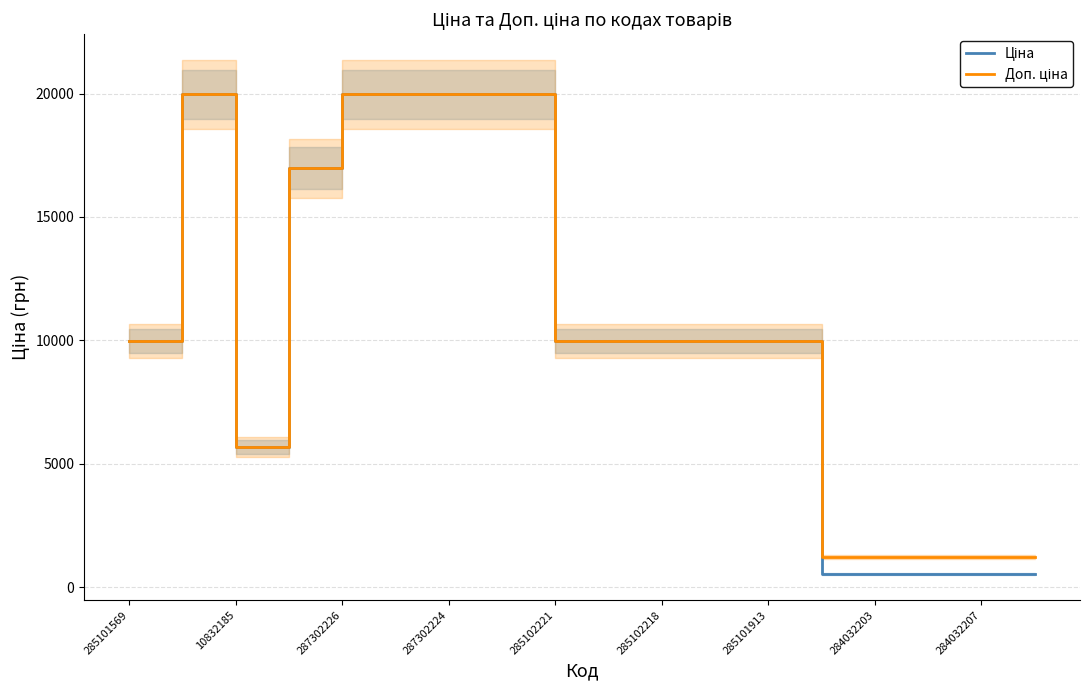

What is the value of the Ціна point at the 18th from the left?

539.0